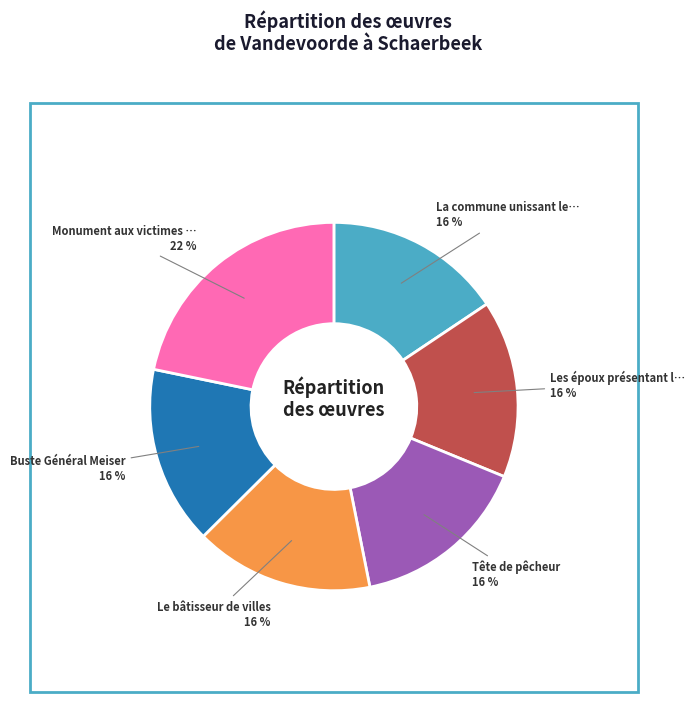

Is there a majority slice in this chart?

No